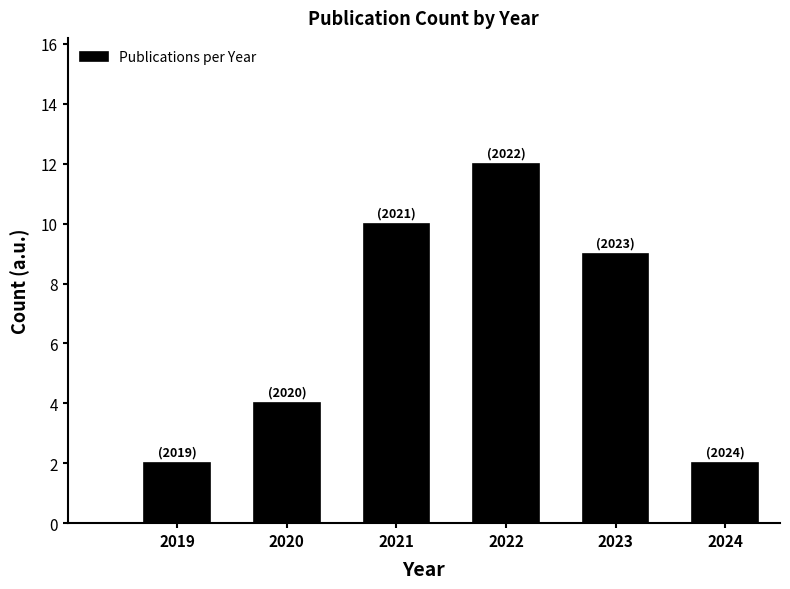

Reading left to right, what are all the values shown in this chart?

2019=2	2020=4	2021=10	2022=12	2023=9	2024=2